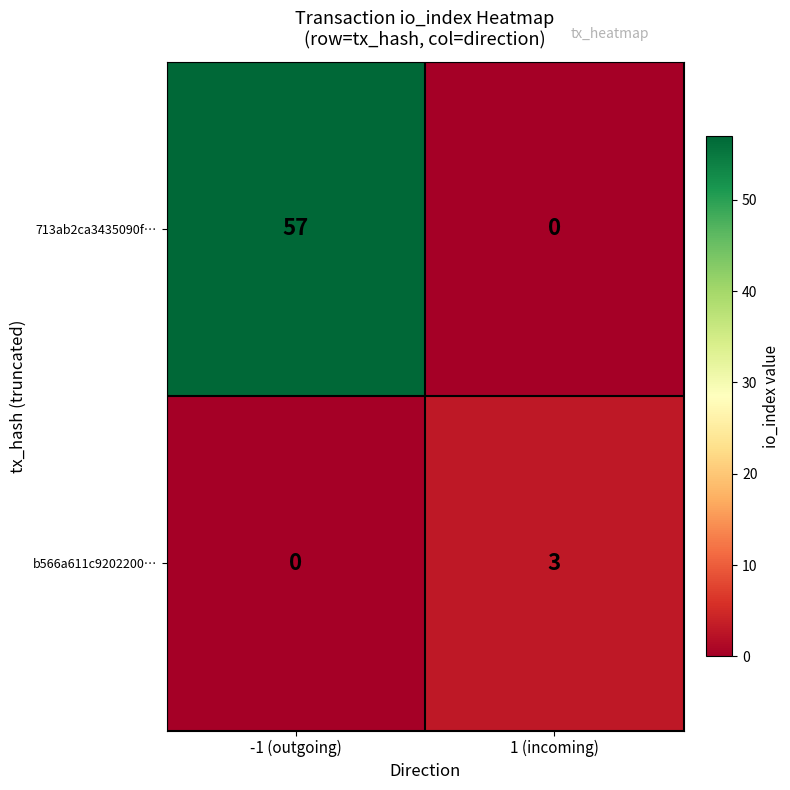

Reading right to left, list all the values displayed in this chart.

713ab2ca3435090f…: 1 (incoming)=0	-1 (outgoing)=57
b566a611c9202200…: 1 (incoming)=3	-1 (outgoing)=0